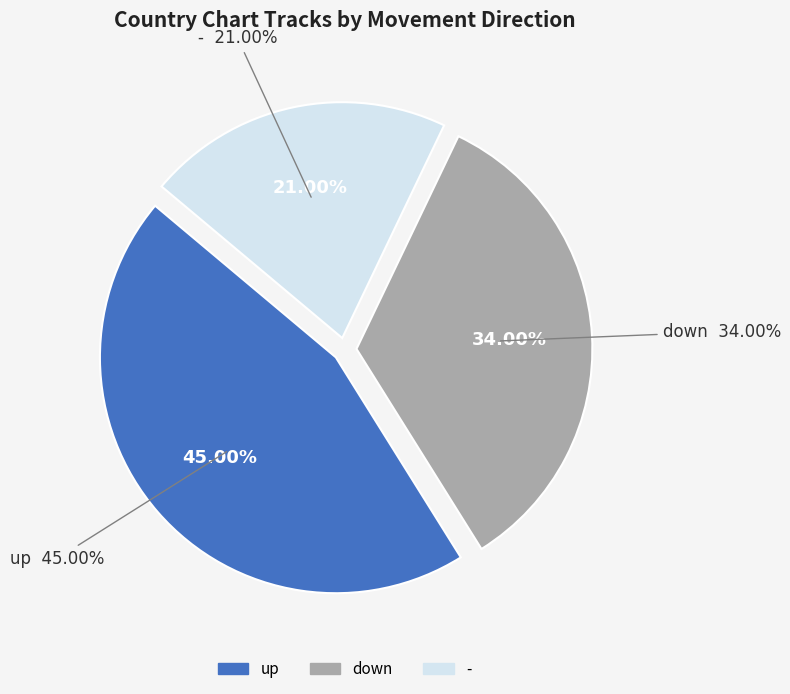

To the nearest percent, what percentage of the pie is down?

34%